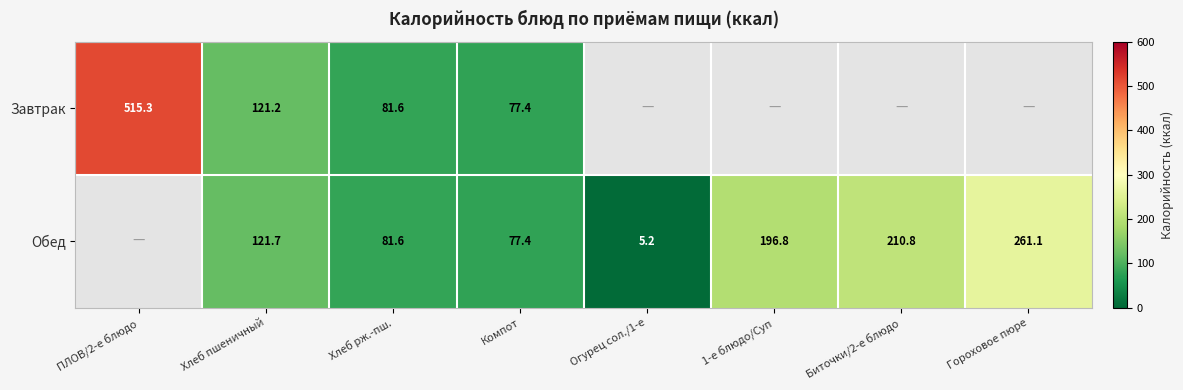

What is the total value across all series at Компот?

154.8